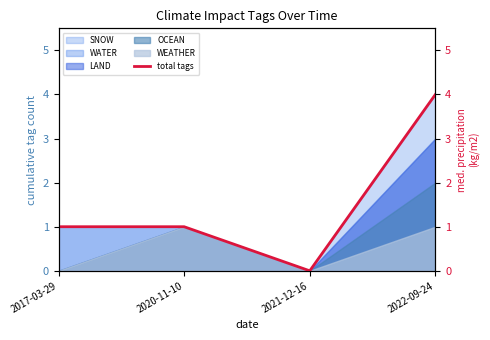

What is the greatest value displayed?

4